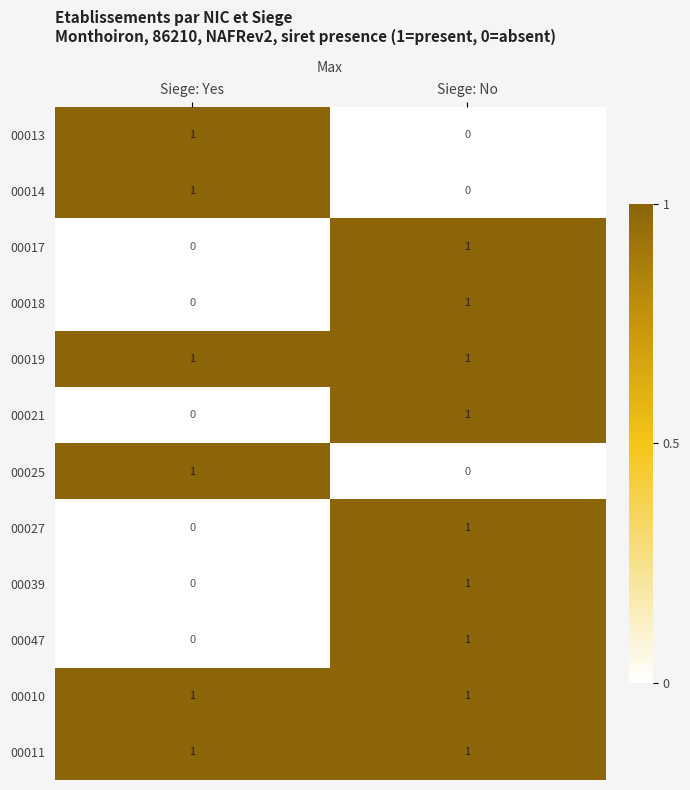

At which label is 00027 closest to 0?

Siege: Yes